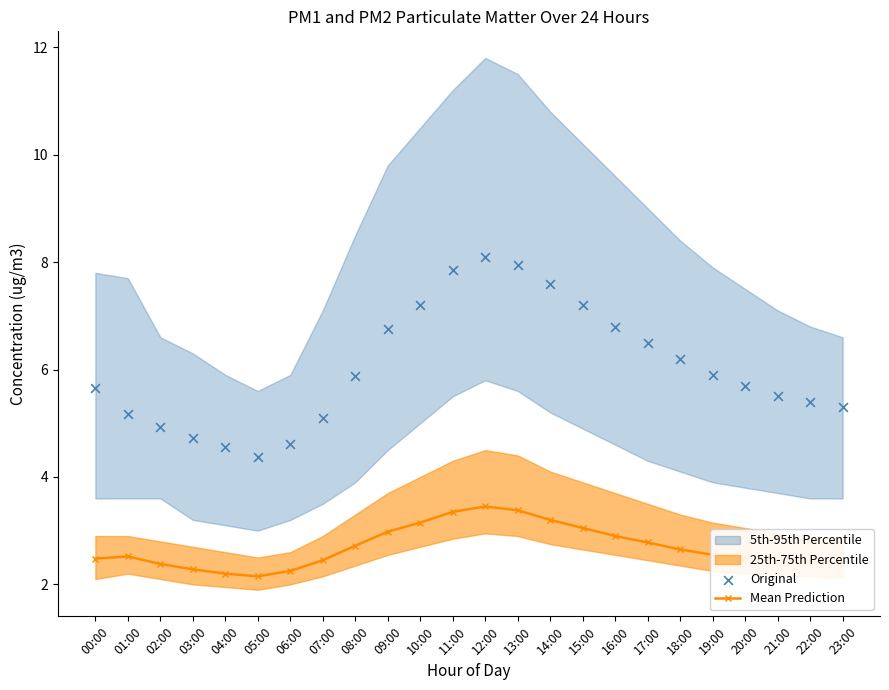

What is the highest value of the Mean Prediction series?

3.5